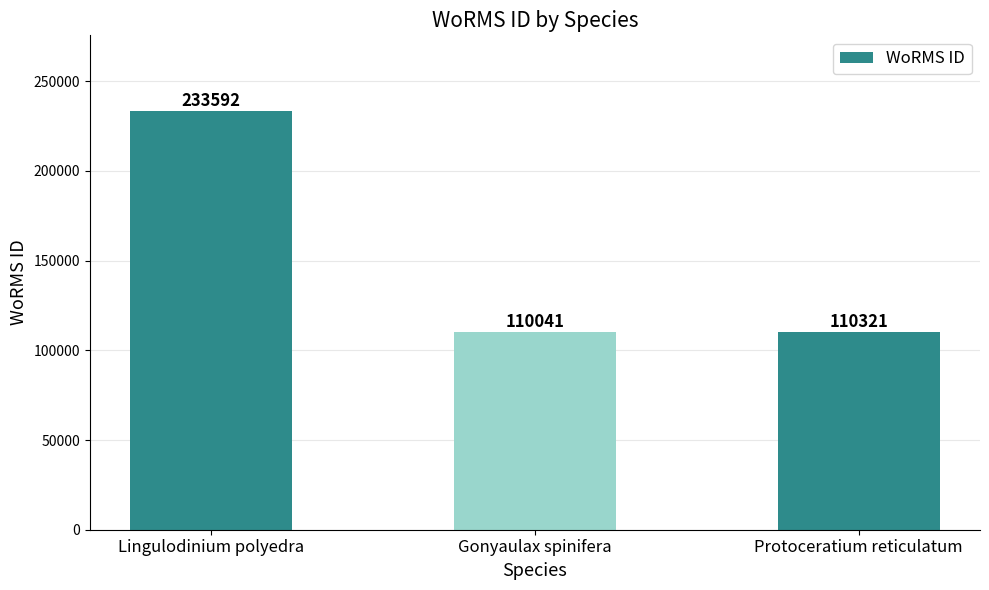

What is the change in value from Gonyaulax spinifera to Protoceratium reticulatum?

+280